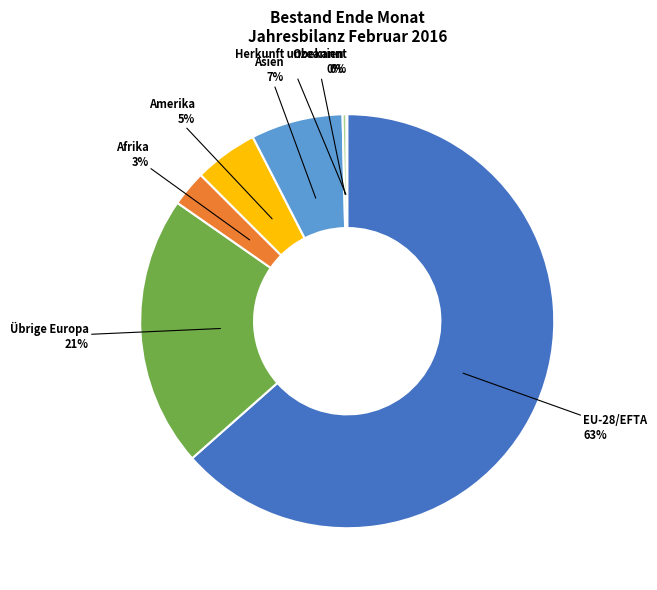

Is there any slice that represents more than half of the pie?

Yes